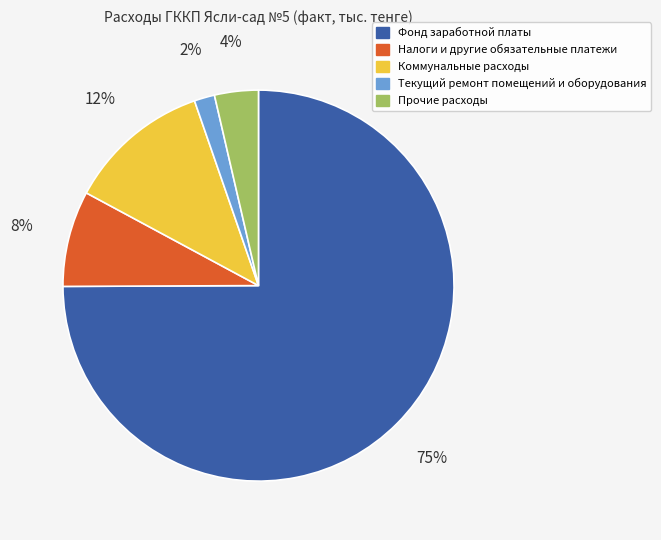

What is the largest slice in the pie chart?

Фонд заработной платы